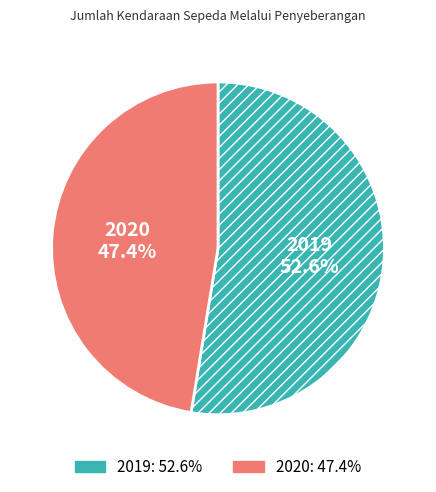

What percentage is NOT represented by 2020?

52.6%